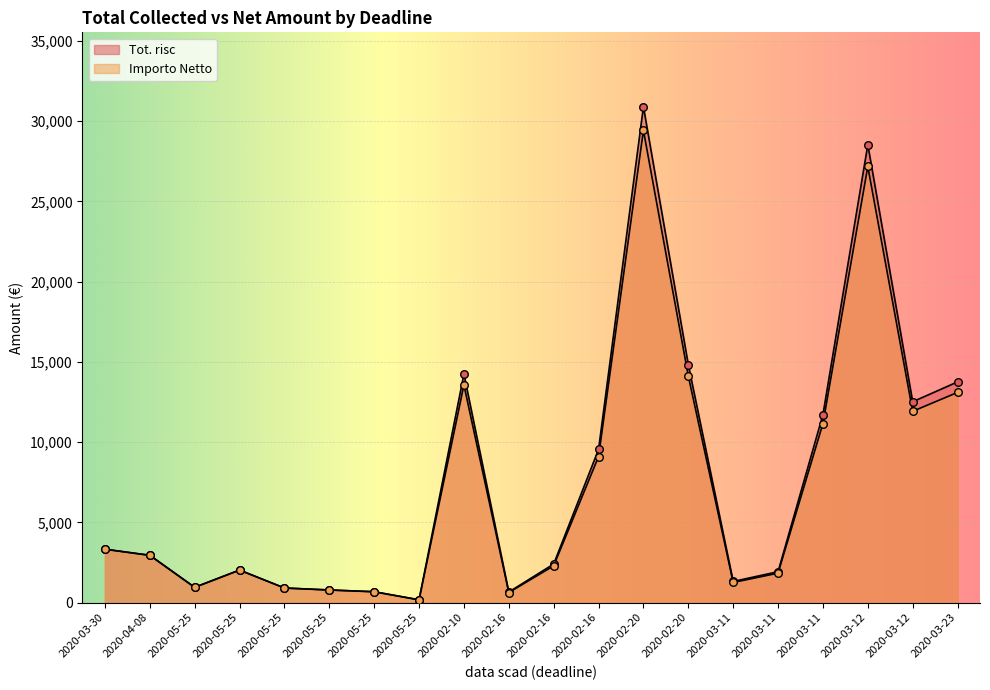

At how many categories does at least one series exceed 20206?

2